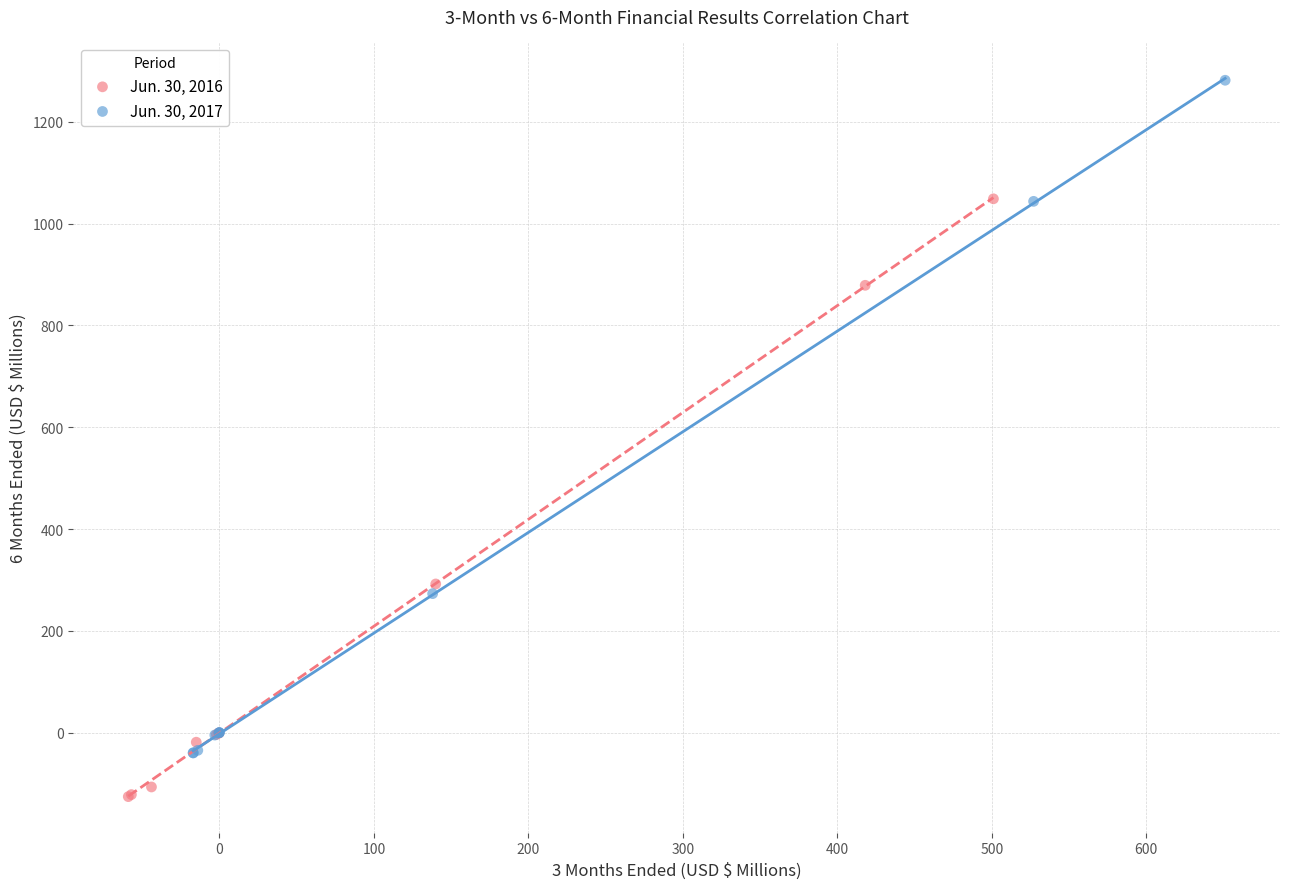

Which series has the largest Y range (max minus min)?

Jun. 30, 2017